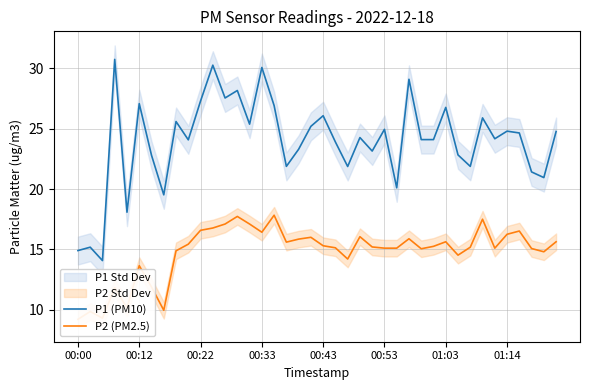

At which category is the sum across all series the highest?

11